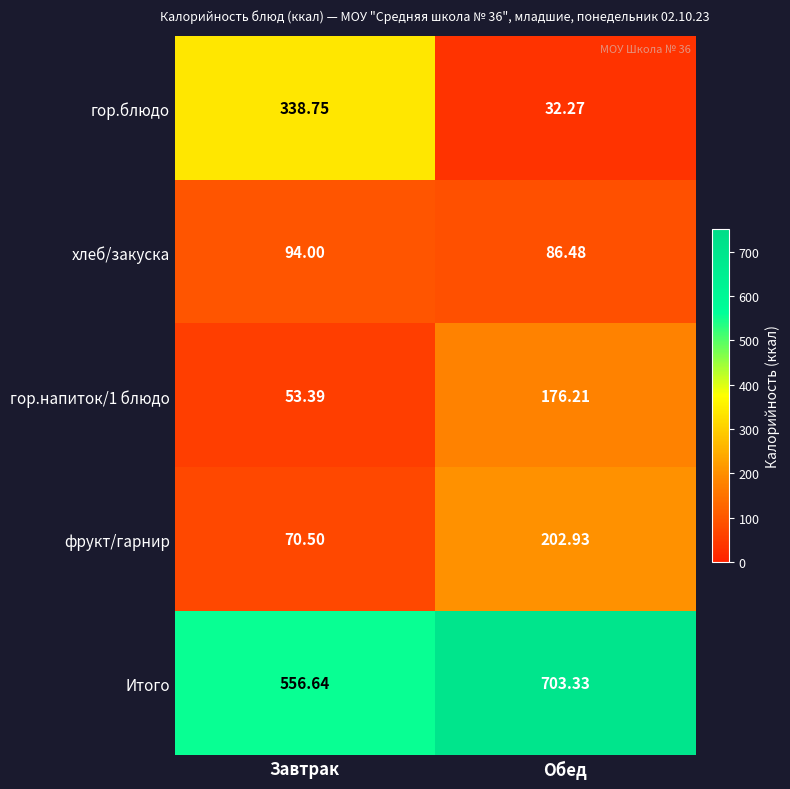

Count the number of categories in the chart.

2